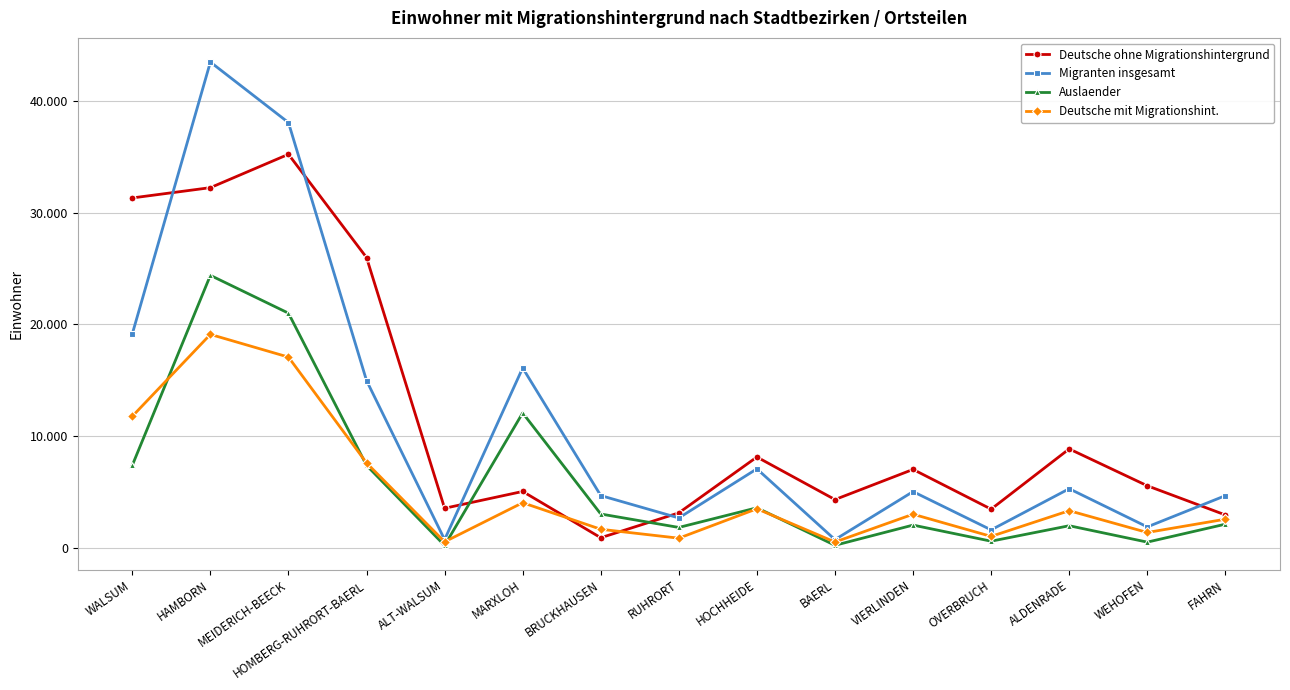

True or false: Auslaender and Deutsche mit Migrationshint. cross at least once.

True